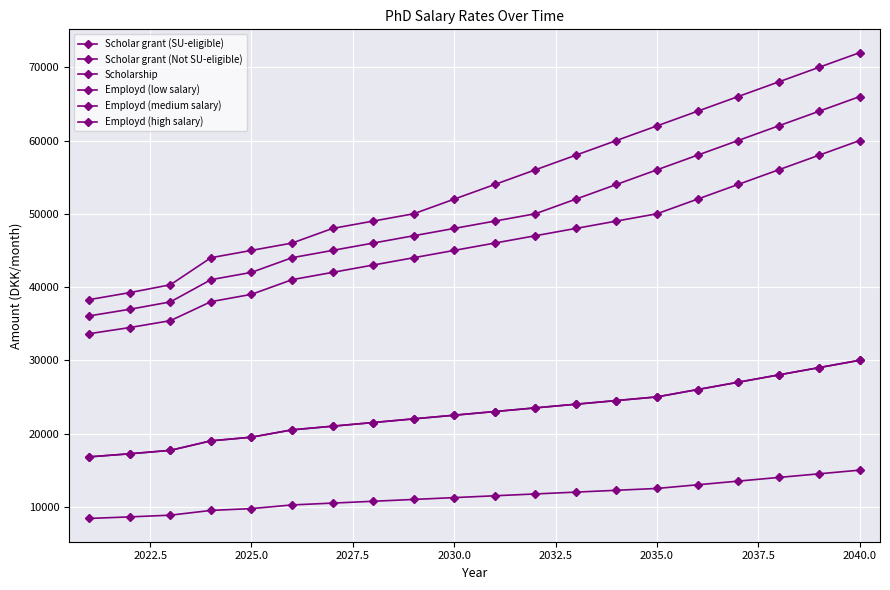

True or false: Employd (medium salary) and Scholarship intersect in this chart.

False